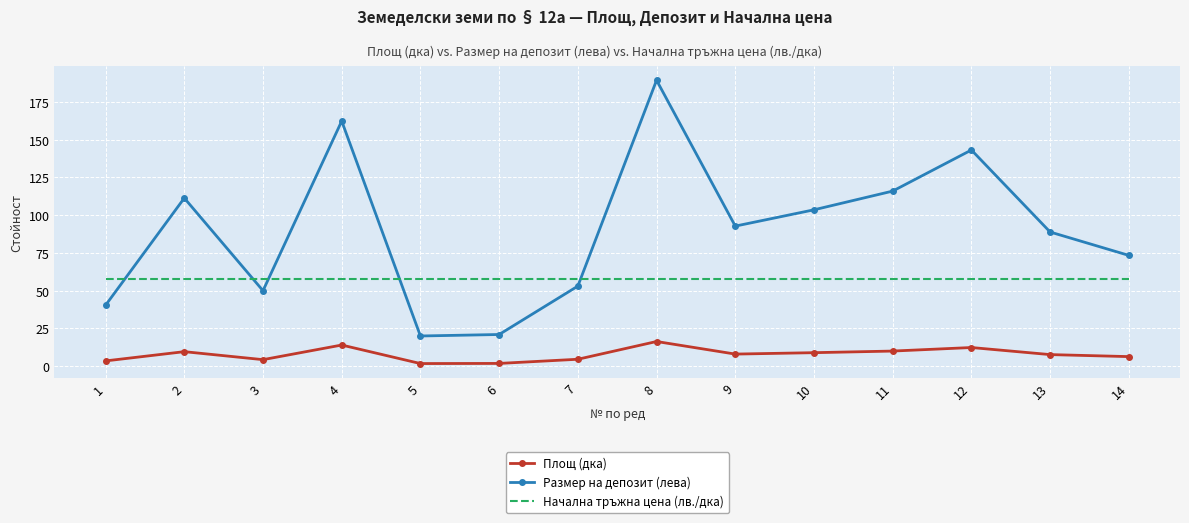

Which series has the largest range (max minus min)?

Размер на депозит (лева)